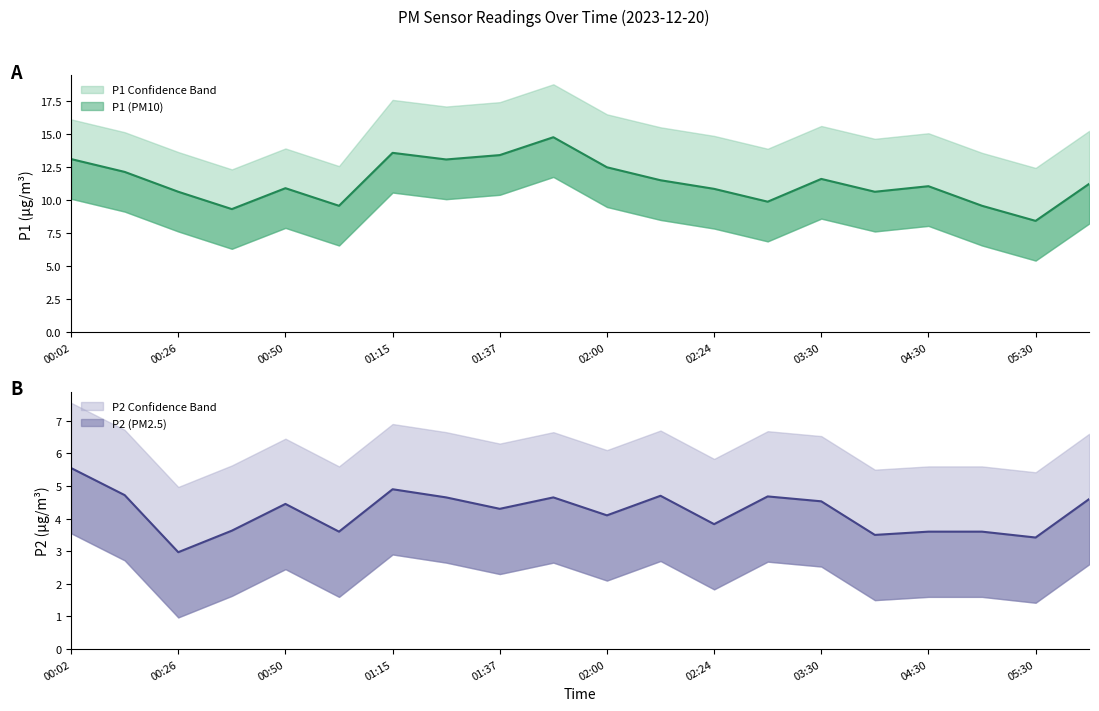

True or false: P2_upper has a value of 6.3 at 01:37.

True